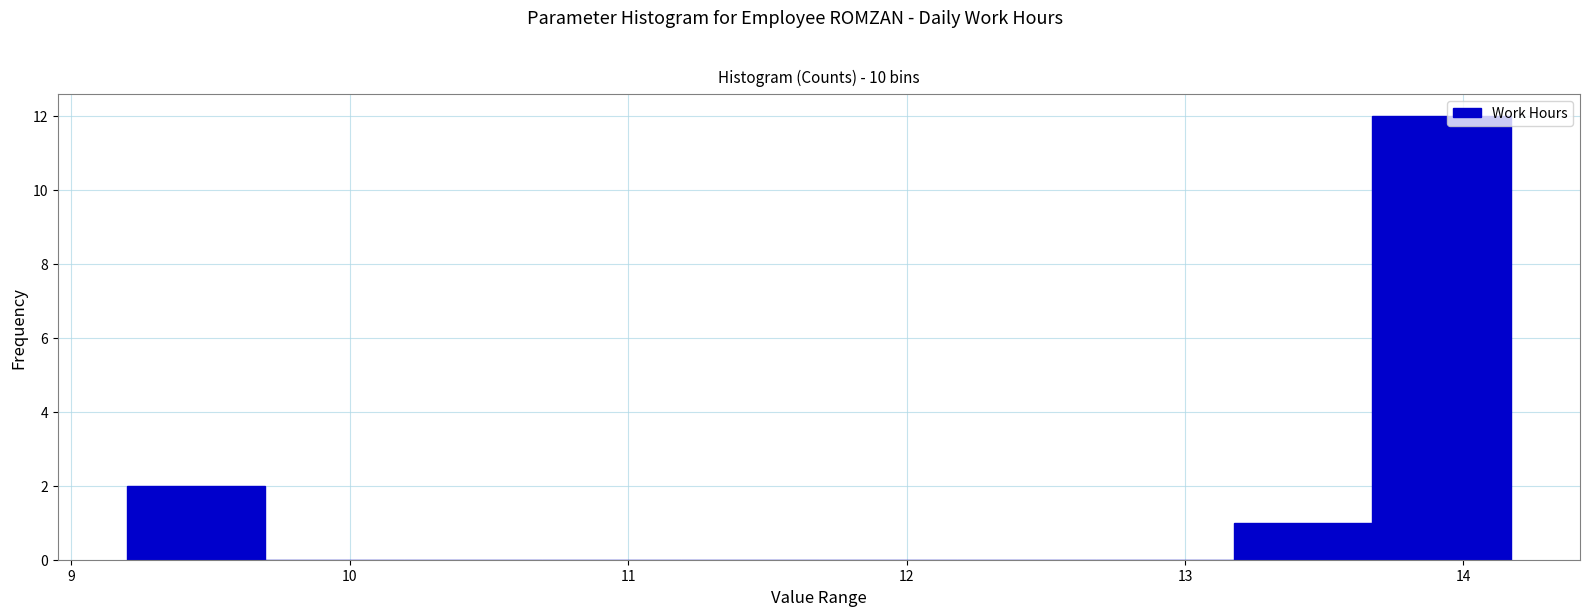

Which range on the x-axis has the tallest bar?

13.7 to 14.2